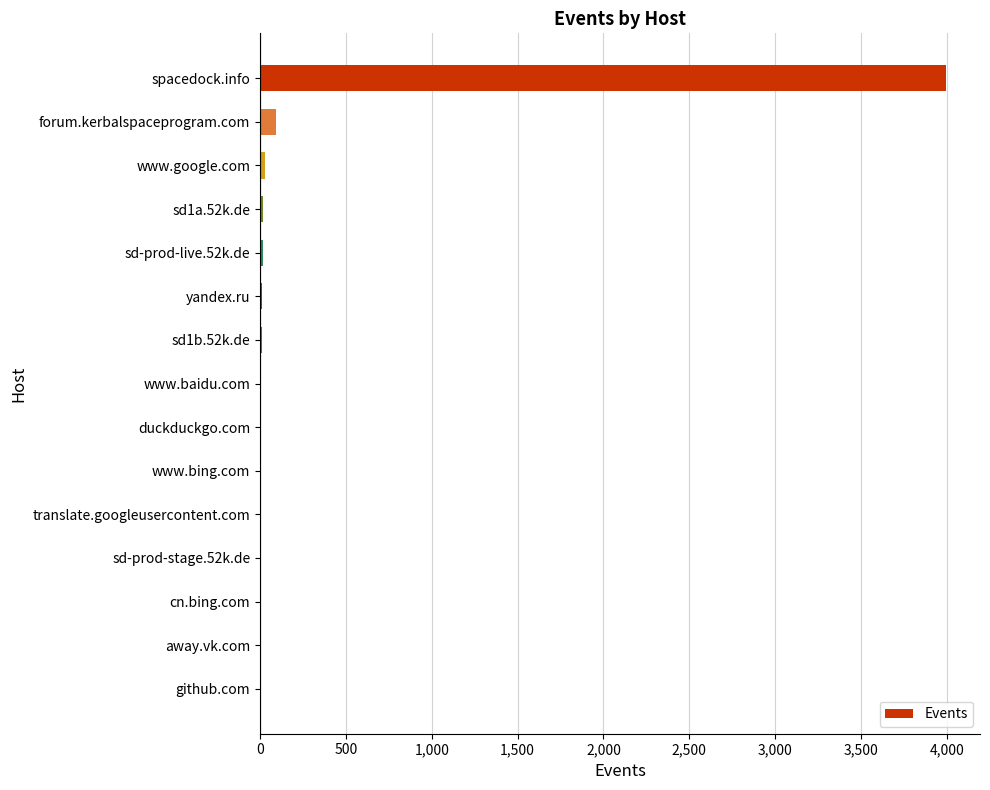

What is the maximum value shown in the chart?

3994